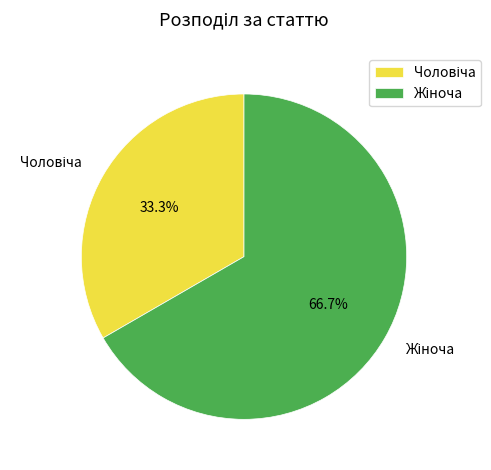

Is there any slice that represents more than half of the pie?

Yes